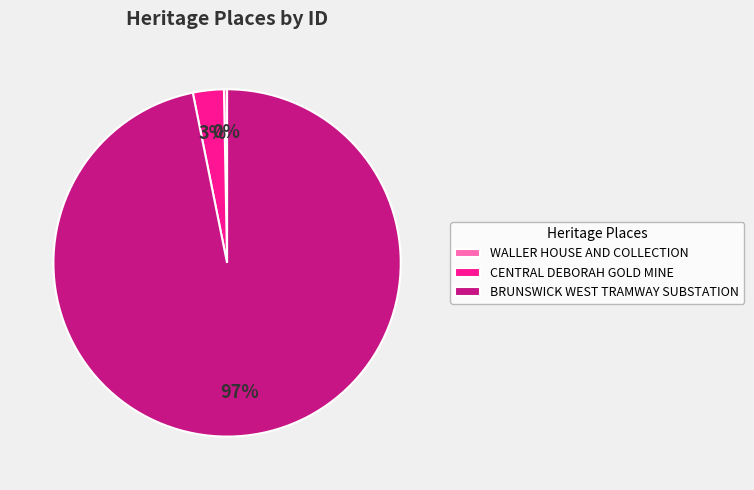

The CENTRAL DEBORAH GOLD MINE slice represents 3% of the pie. True or false?

True